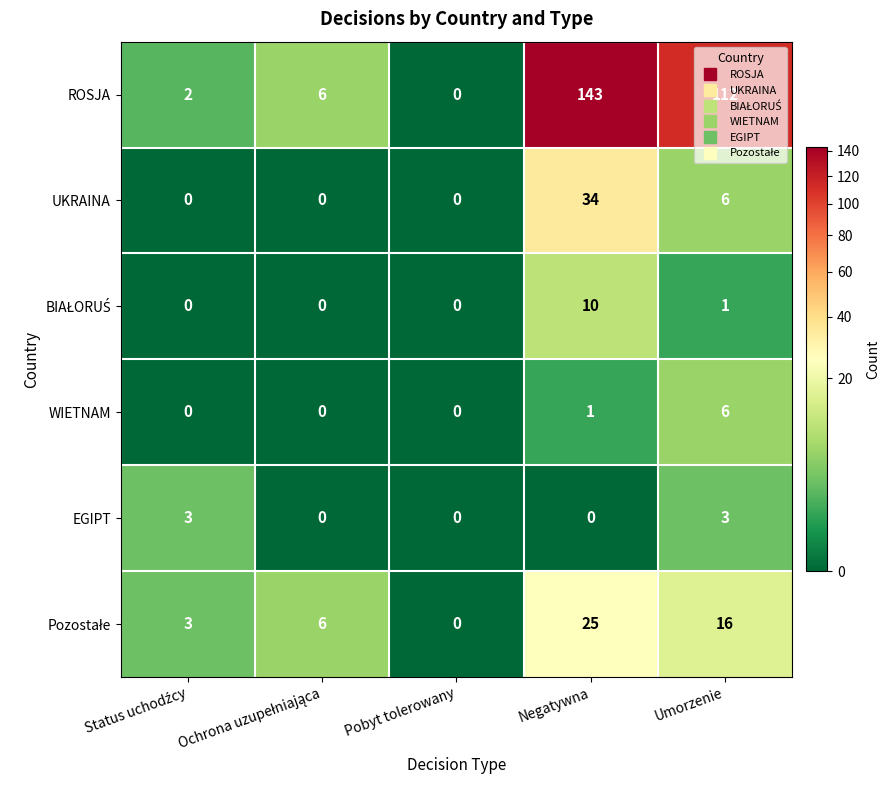

At which category does the chart reach its peak across all series?

Negatywna